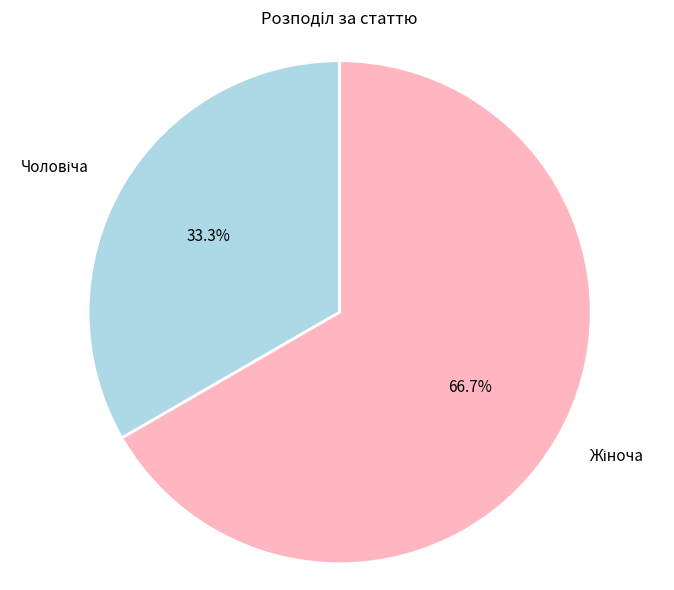

Is there a majority slice in this chart?

Yes